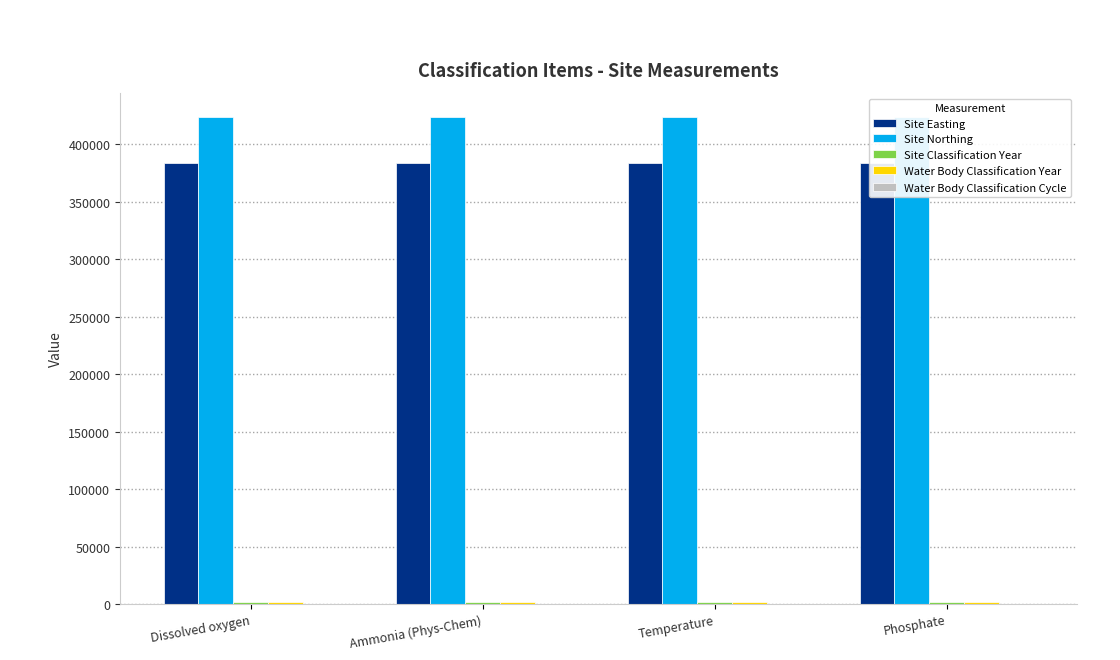

Are the bars horizontal?

No